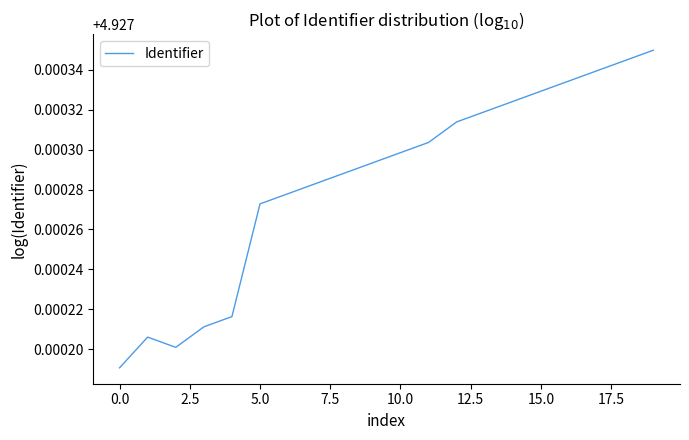

The chart shows a value of 1.2 at 10.0. True or false?

False